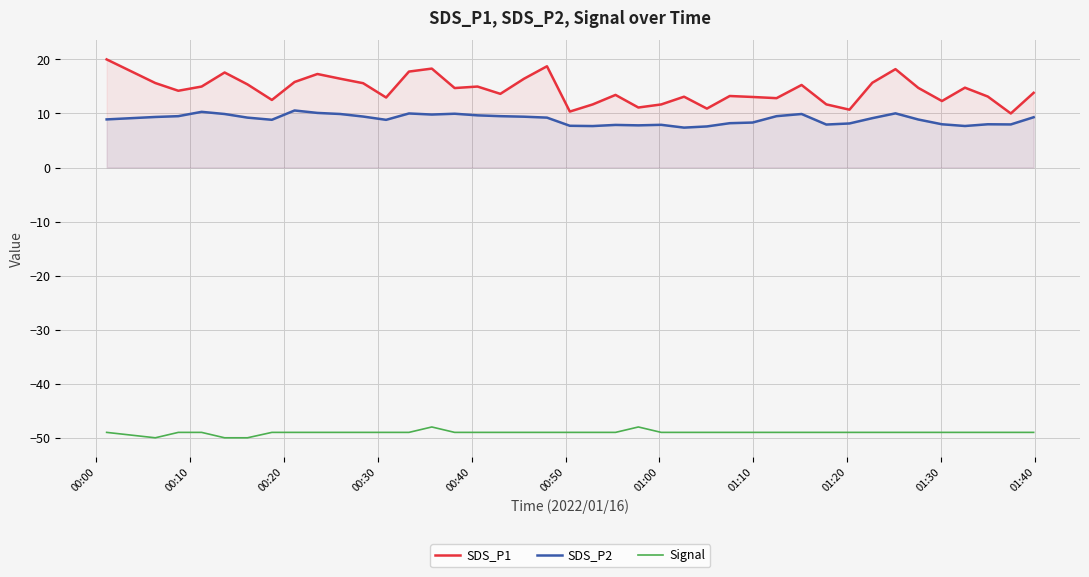

True or false: SDS_P2 and Signal intersect in this chart.

False